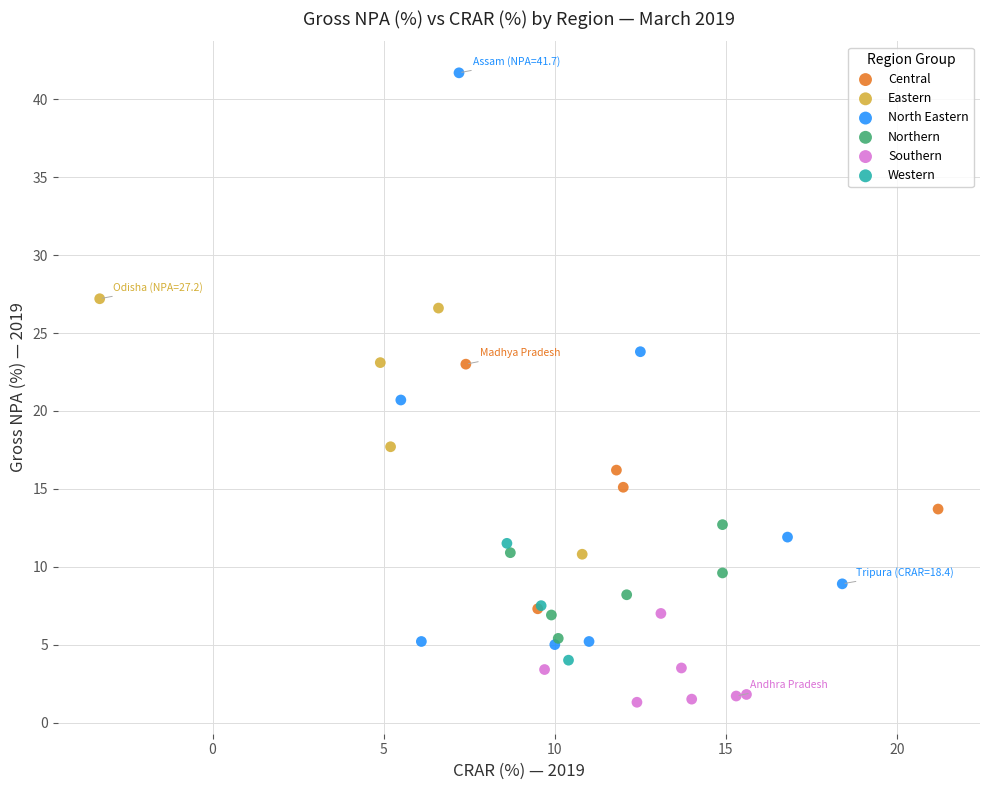

Which series has the largest Y range (max minus min)?

North Eastern